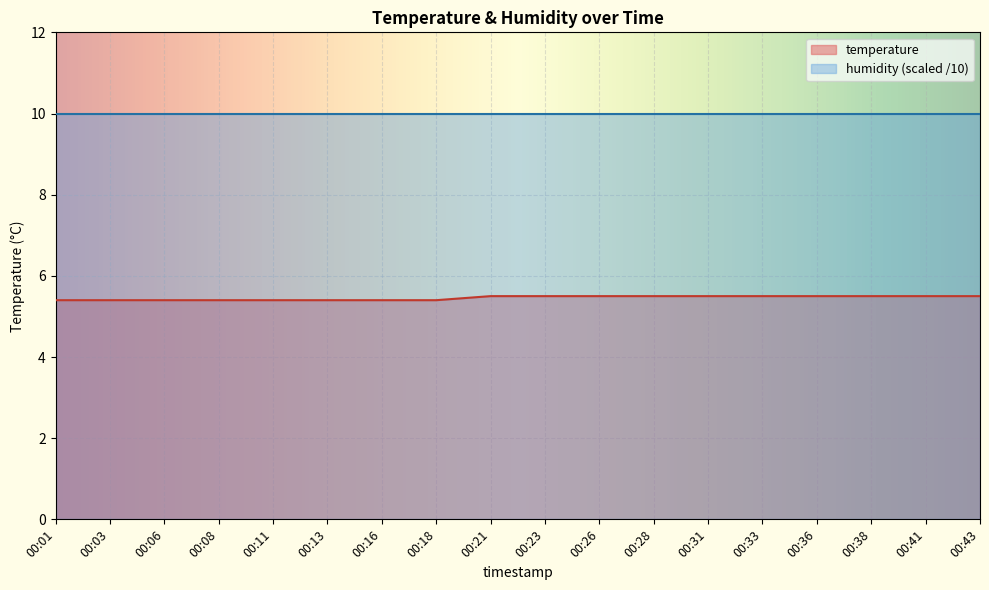

What is the maximum value shown in the chart?

10.0